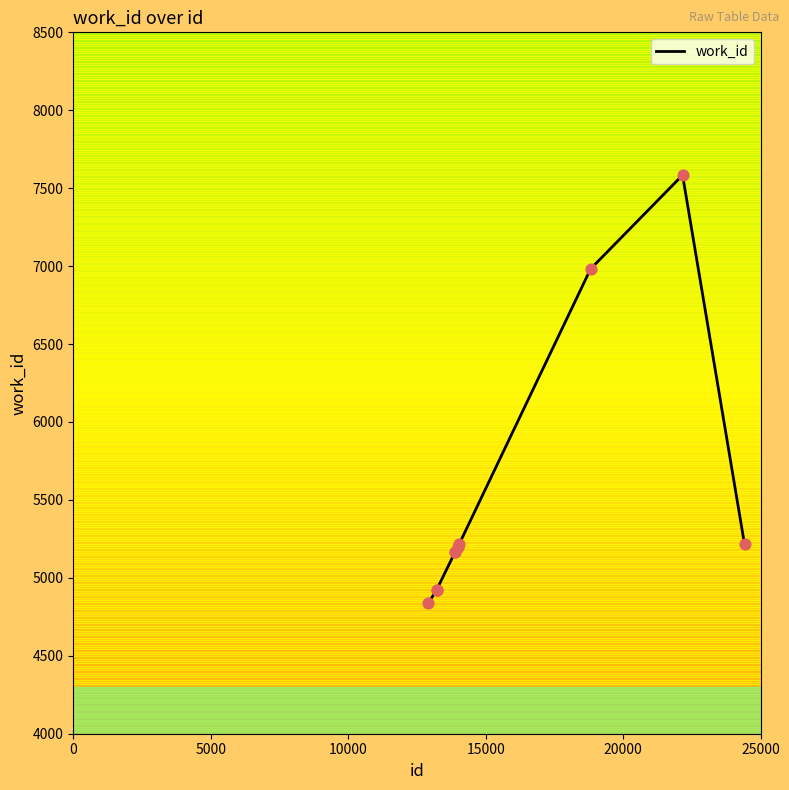

What is the maximum value for work_id?

7584